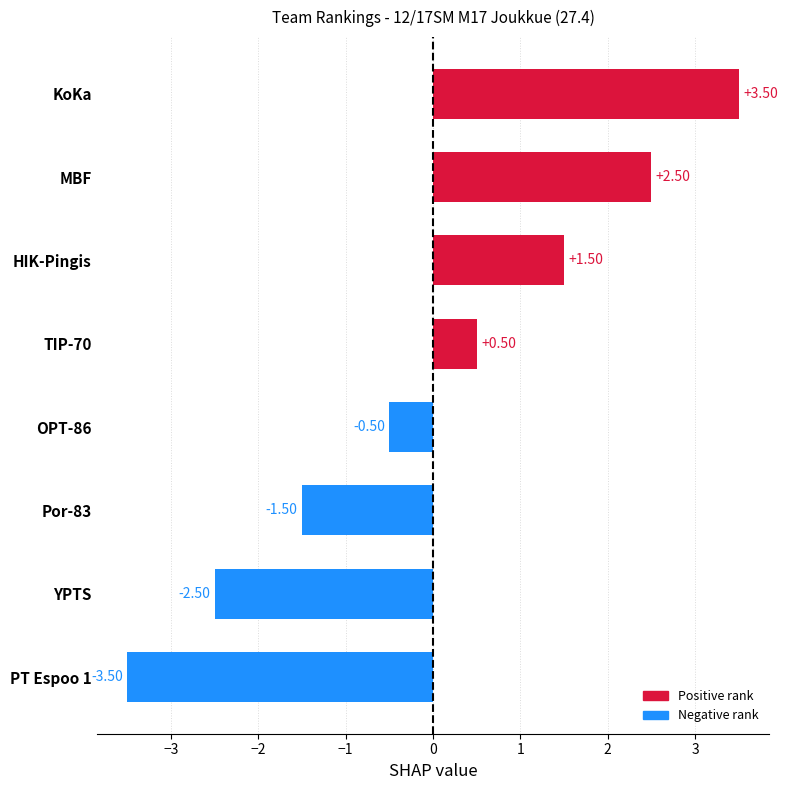

What is the label of the 7th bar from the top?

YPTS